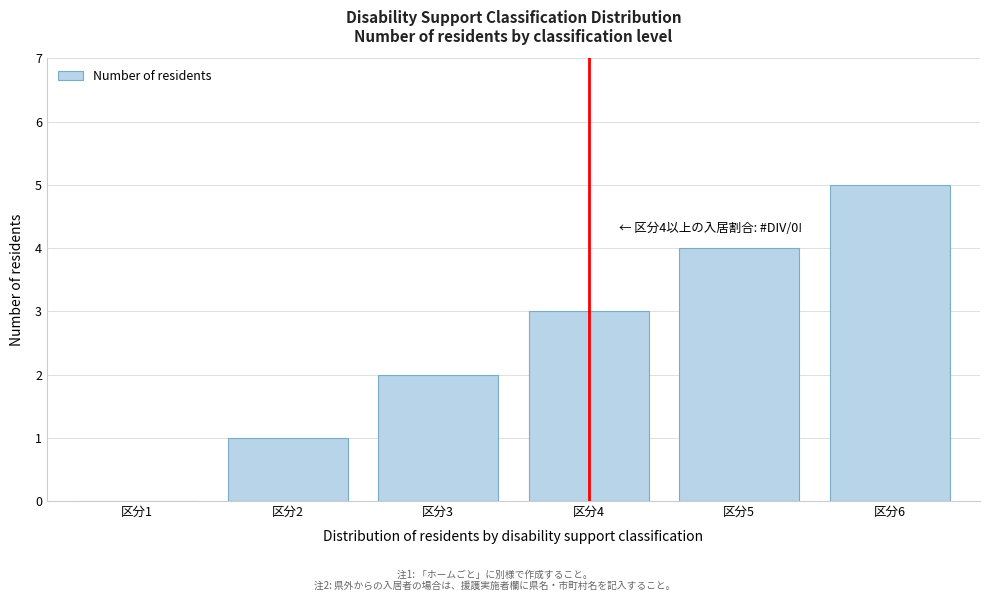

What is the sum of all values?

15